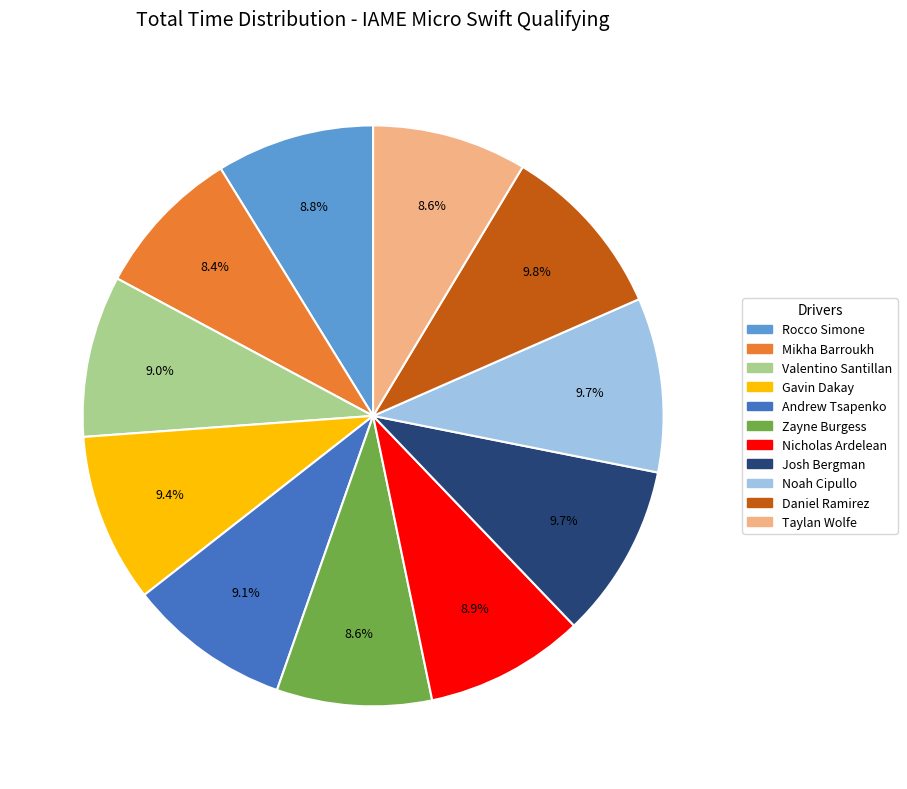

True or false: Rocco Simone accounts for 2% of the total.

False